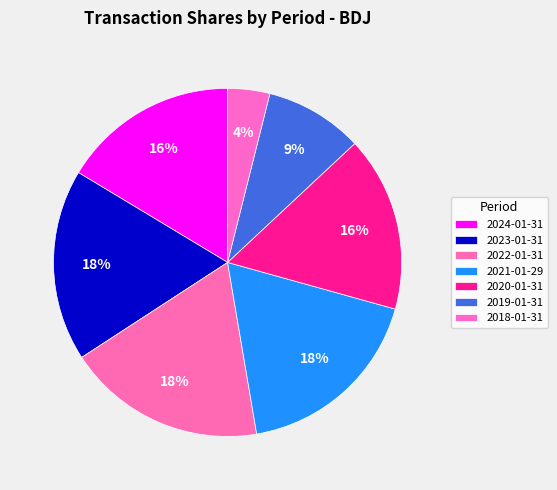

The 2024-01-31 slice represents 16% of the pie. True or false?

True